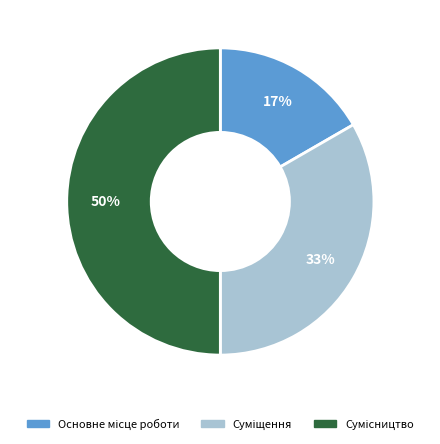

To the nearest percent, what is the difference between the largest and smallest slice percentages?

33%